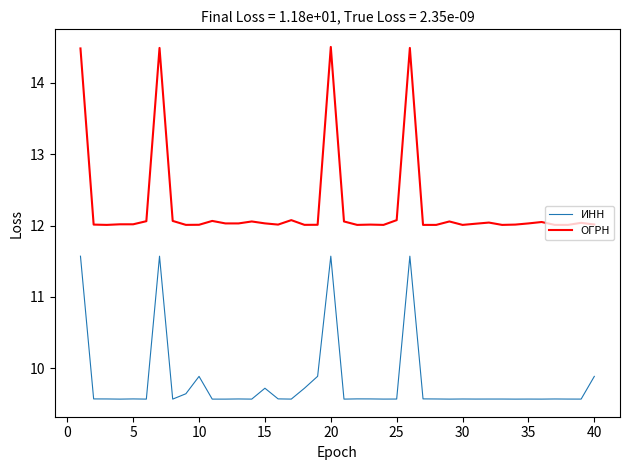

Which series has the largest range (max minus min)?

ОГРН